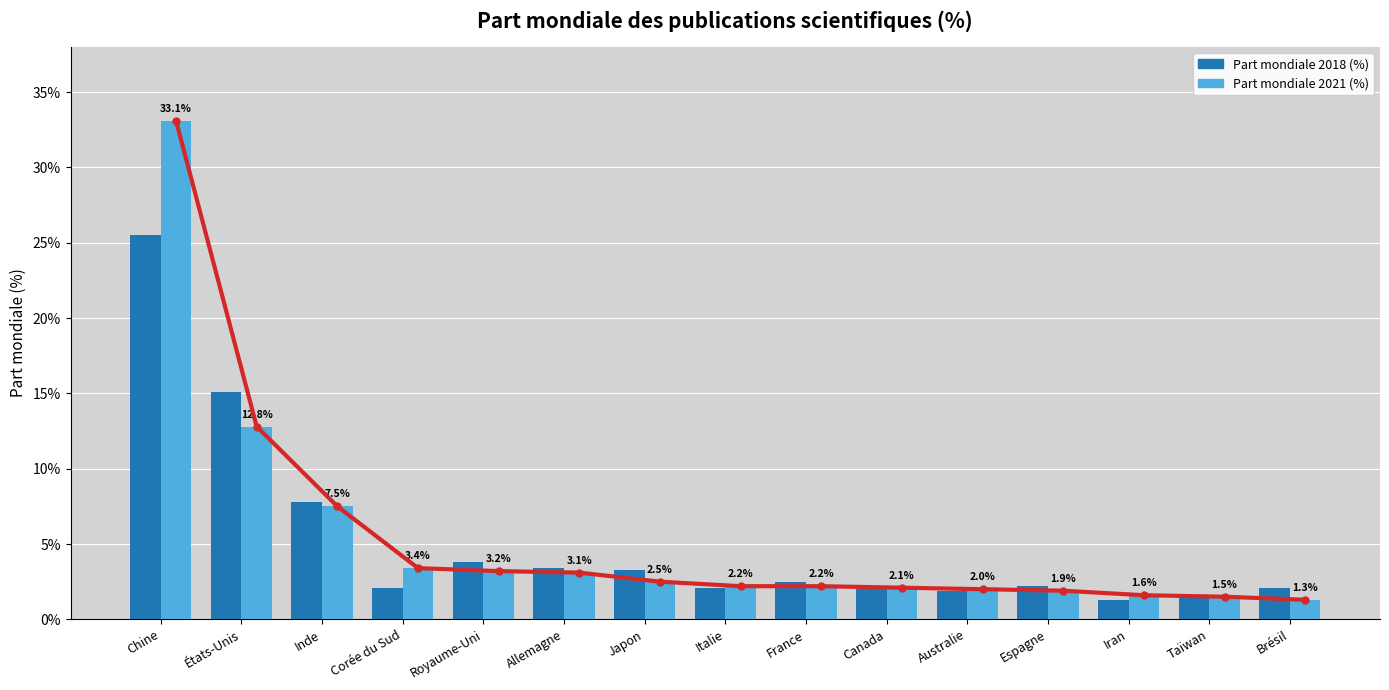

Which series has the widest spread of values?

Part mondiale 2021 (%)